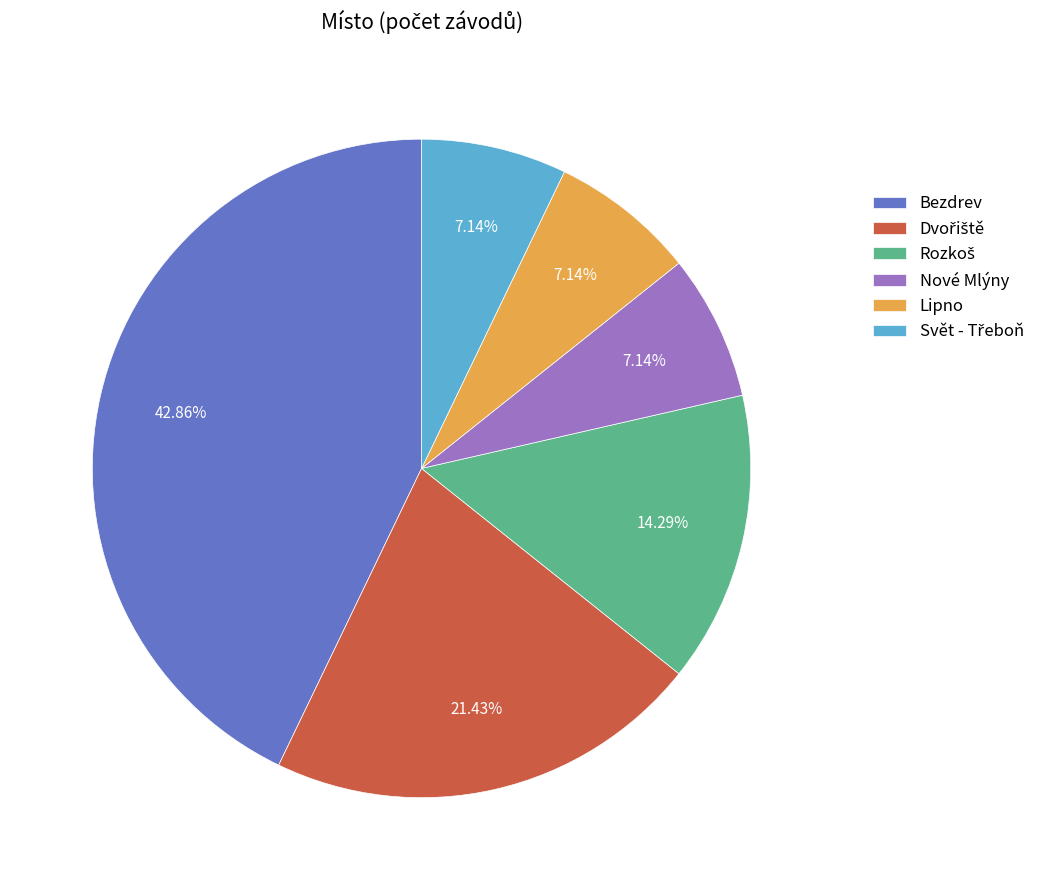

Is Lipno the majority of the pie?

No